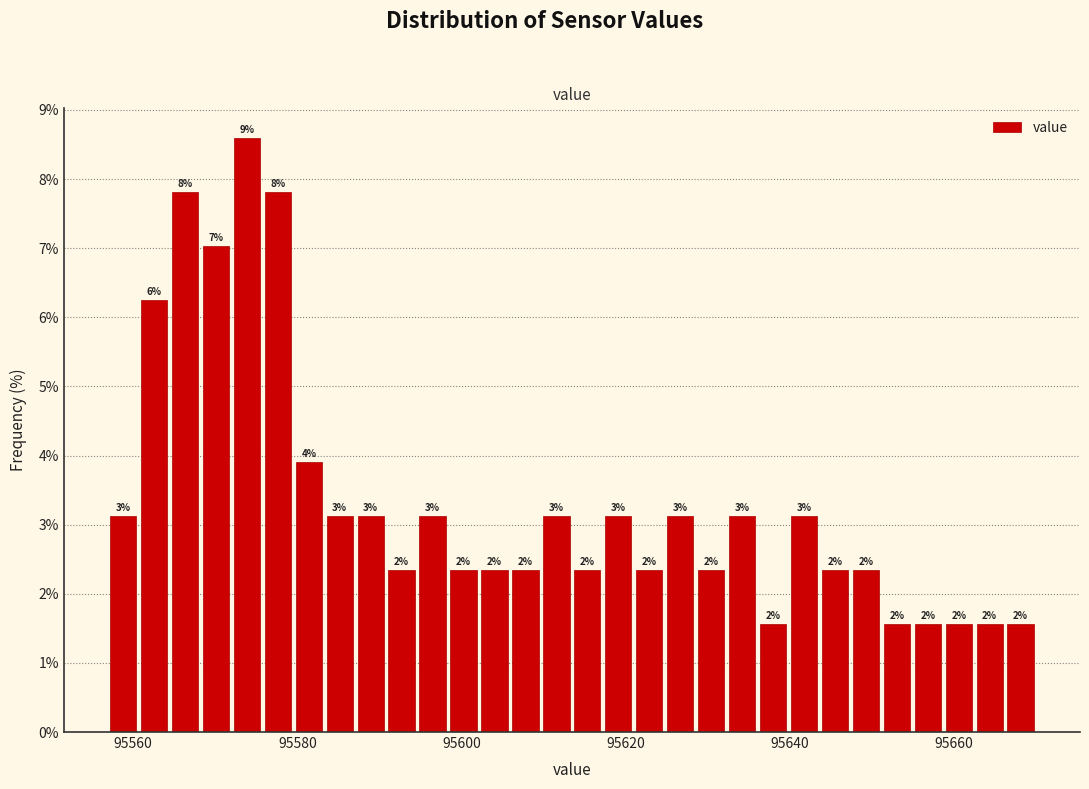

Read against the x-axis, roughly where is the centre of the tallest bar?

95574